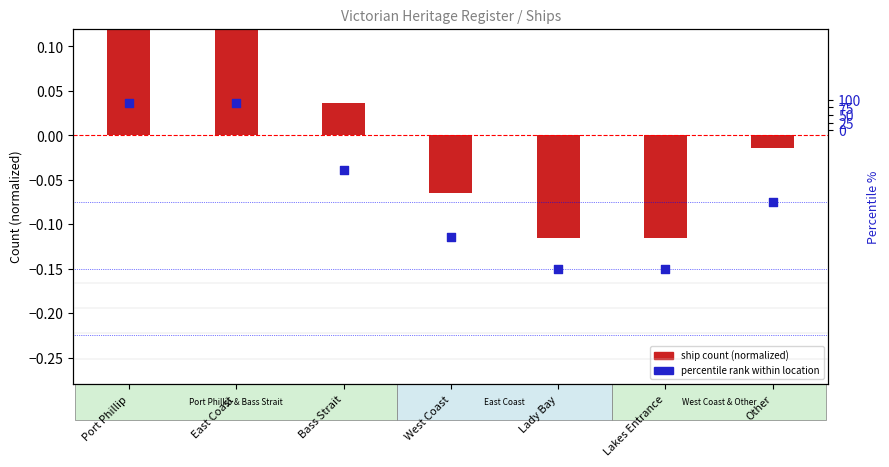

Between Lady Bay and Bass Strait, which is larger?

Bass Strait